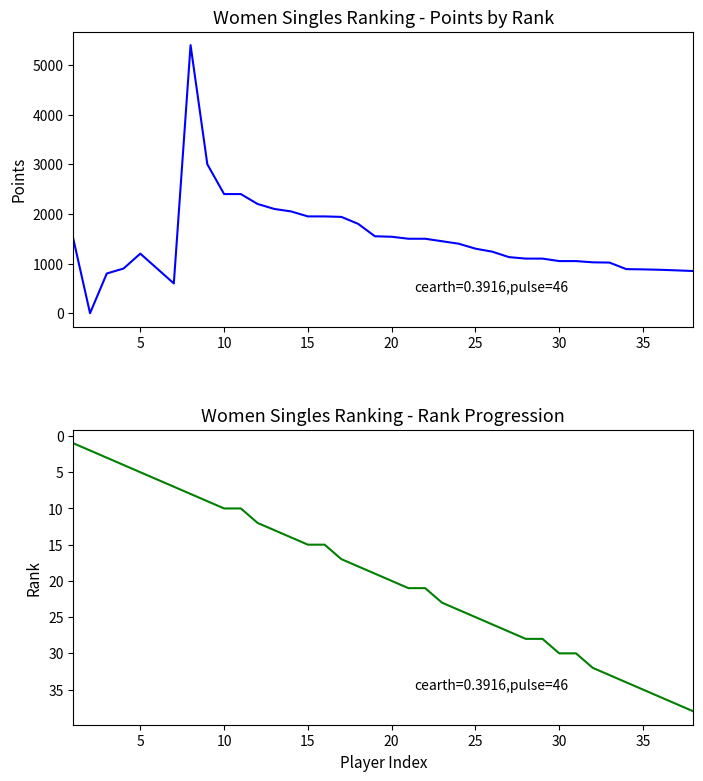

Rank the series by their maximum value, from lowest to highest.

Rank, Points